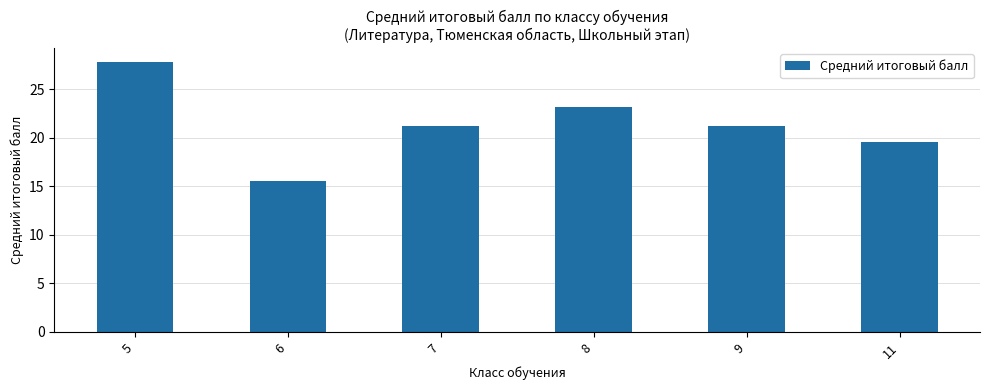

What is the difference between the maximum and minimum values?

12.3